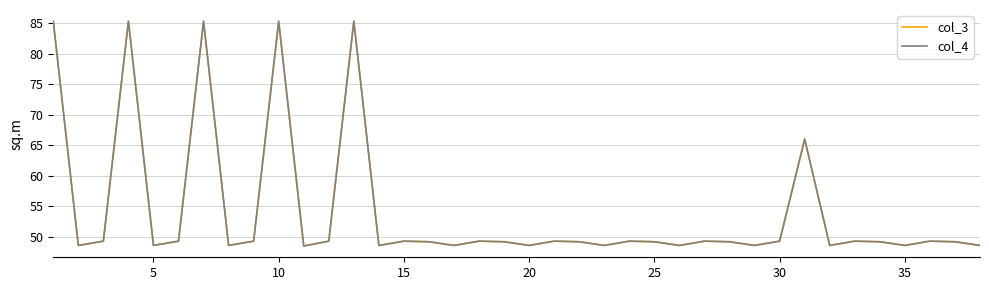

Does the chart display data point markers on the line(s)?

No